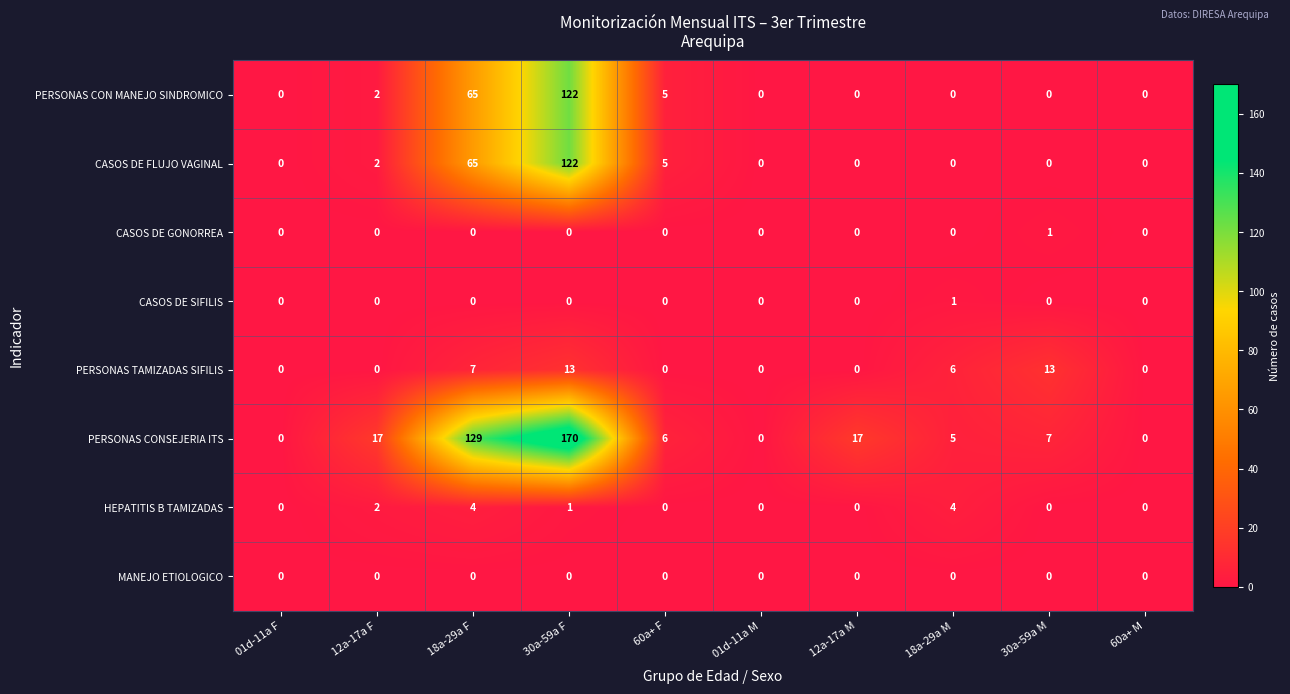

What is the difference between the maximum and second lowest values in the PERSONAS CON MANEJO SINDROMICO series?

122